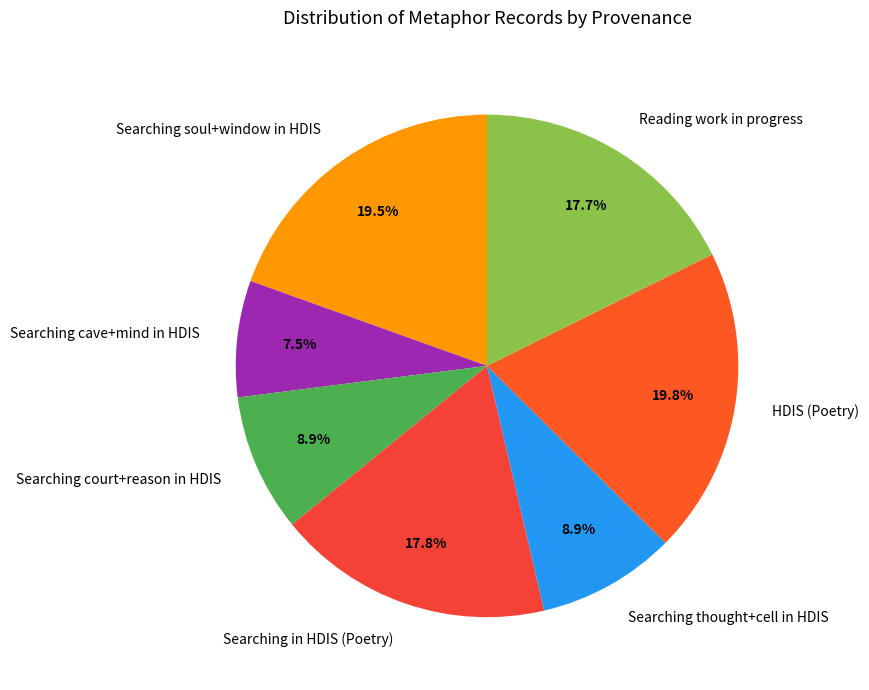

Count the number of slices in the pie.

7